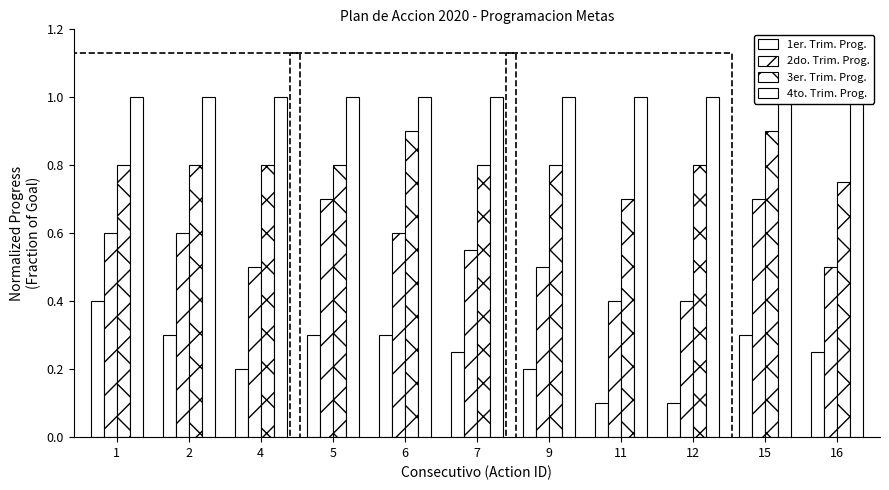

True or false: 3er. Trim. Prog. has a value of 0.8 at 12.

True